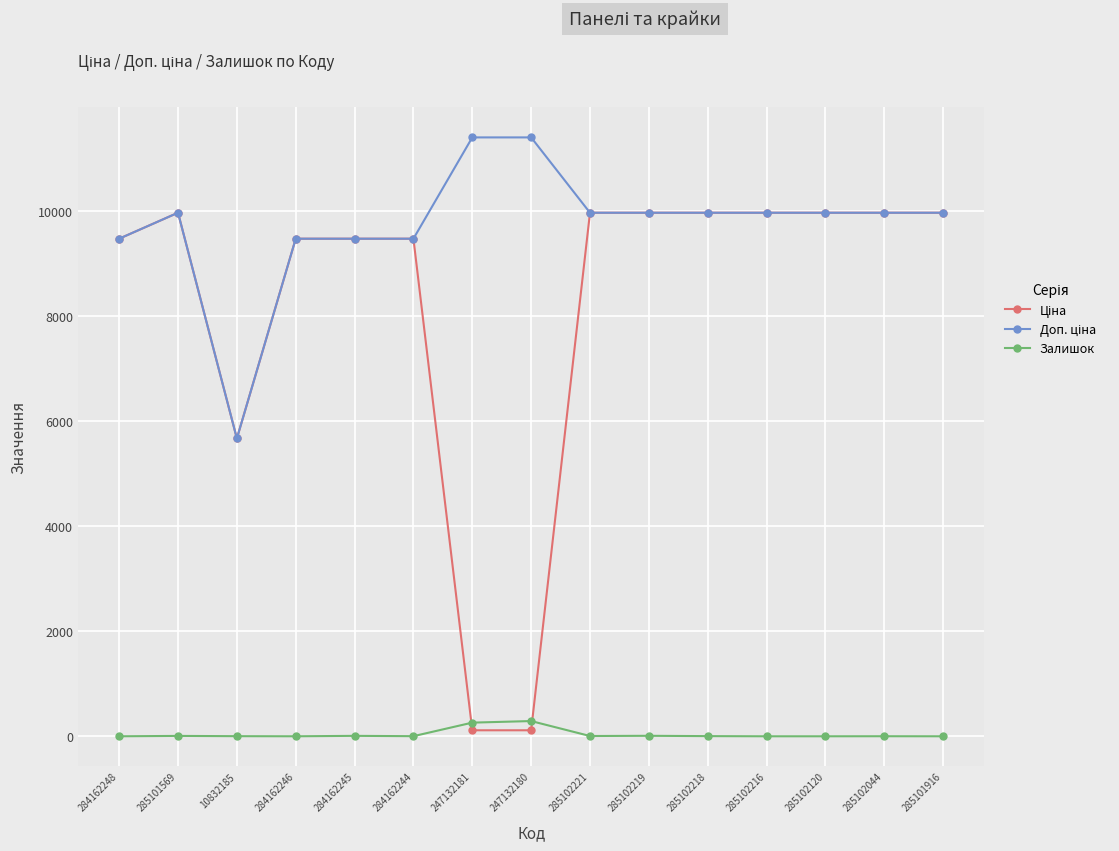

What is the spread (max minus min) of values at 284162248?

9480.1